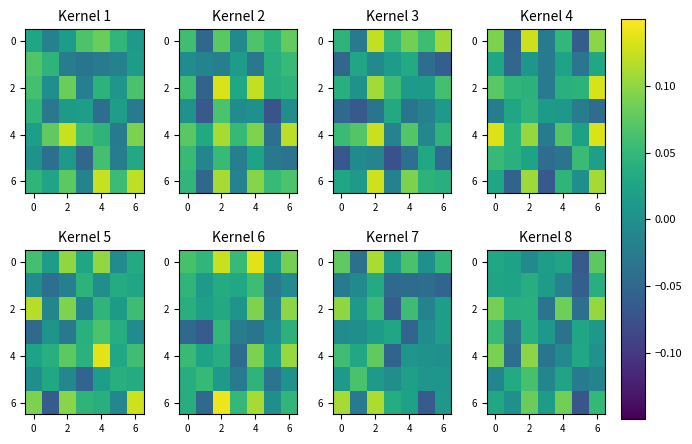

The 2 series shows 0.1 at 0. True or false?

True